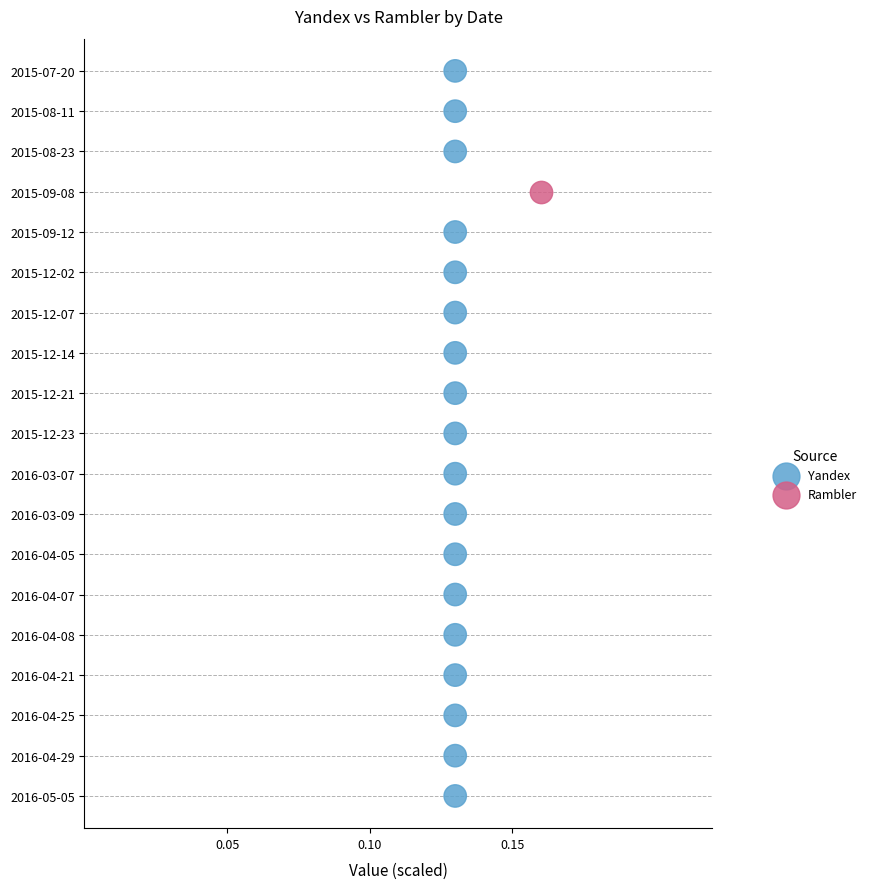

What are all the series names shown in the legend?

Yandex, Rambler